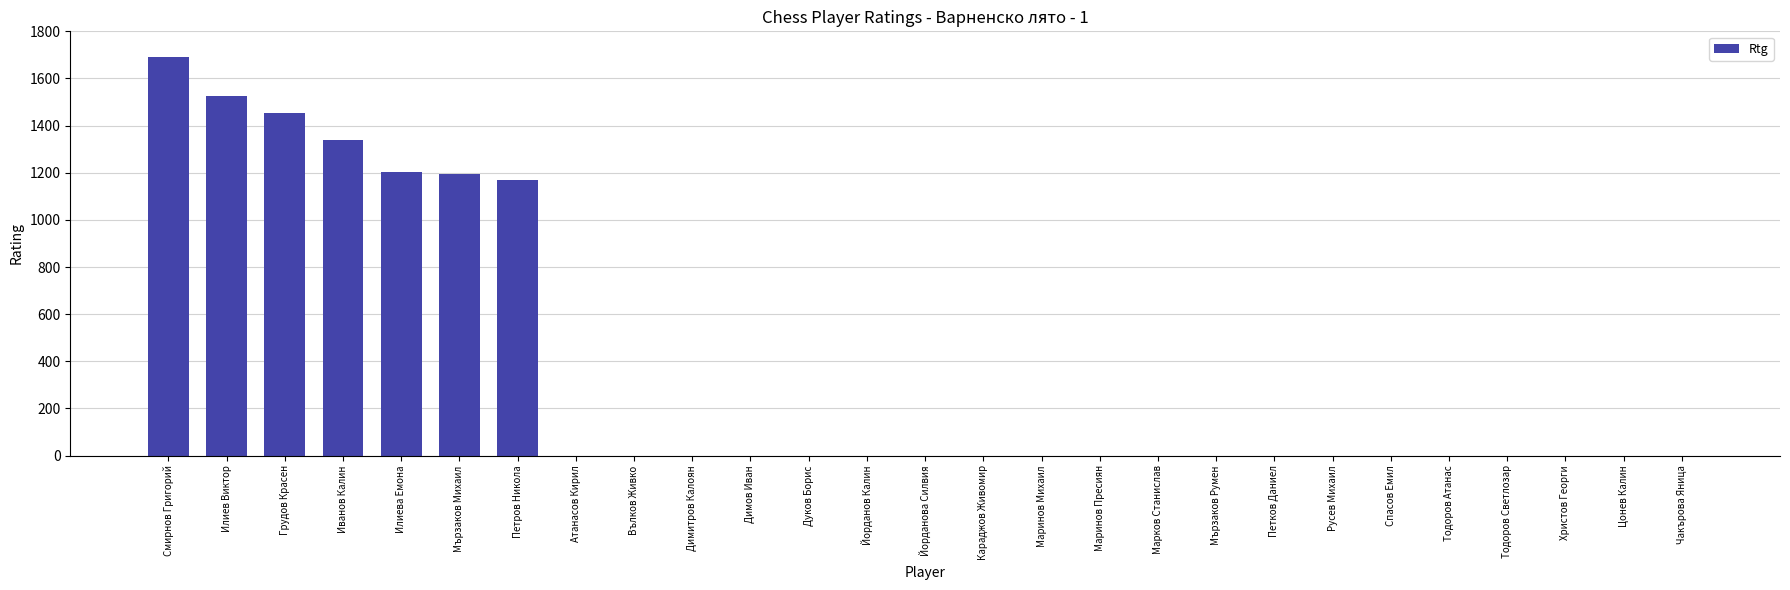

The value at Илиев Виктор is 1525. True or false?

True